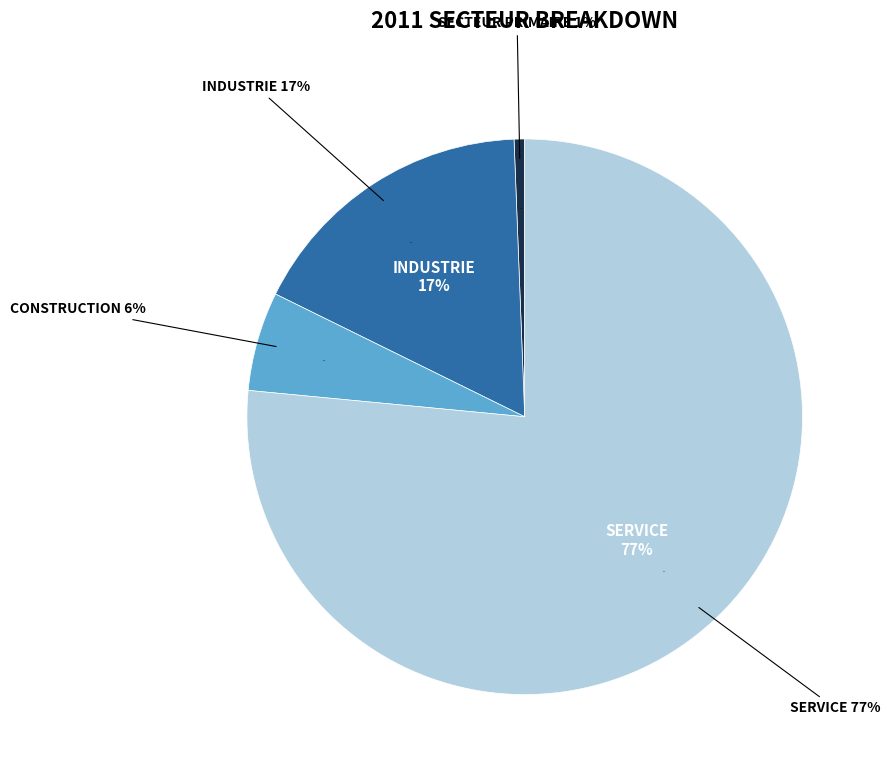

Which category has the biggest portion of the pie?

service